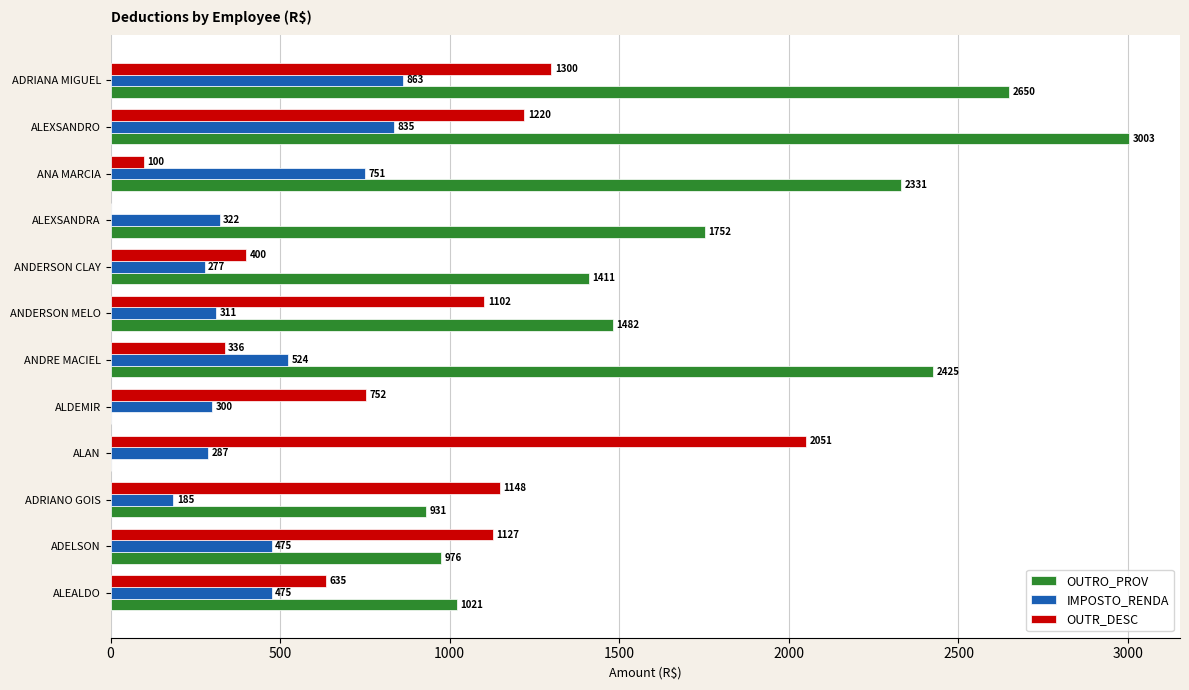

Which series has the widest spread of values?

OUTRO_PROV